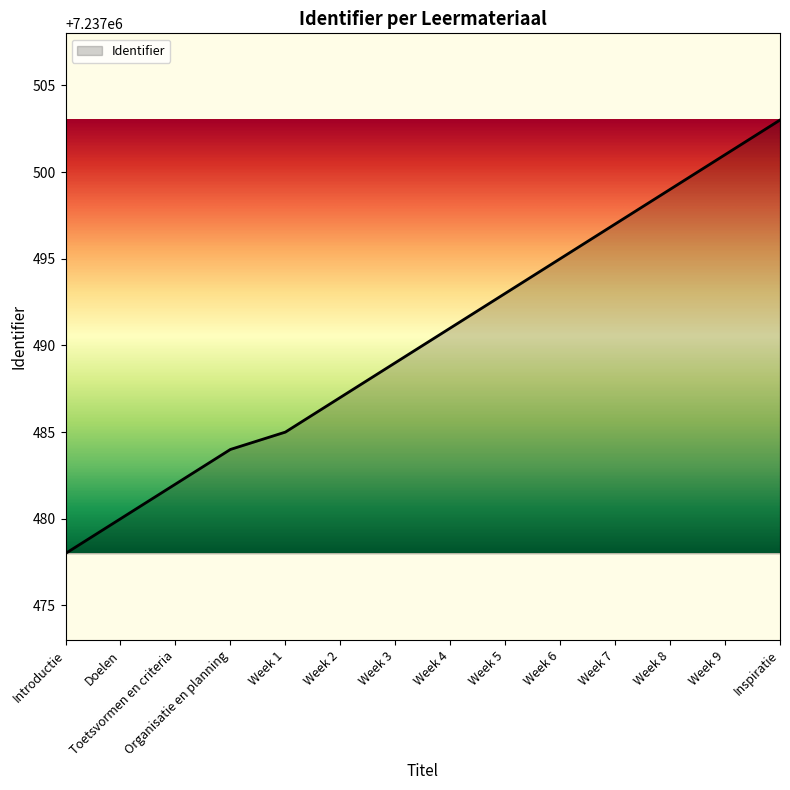

What value does the data have at Week 5, to the nearest 10?

7237490